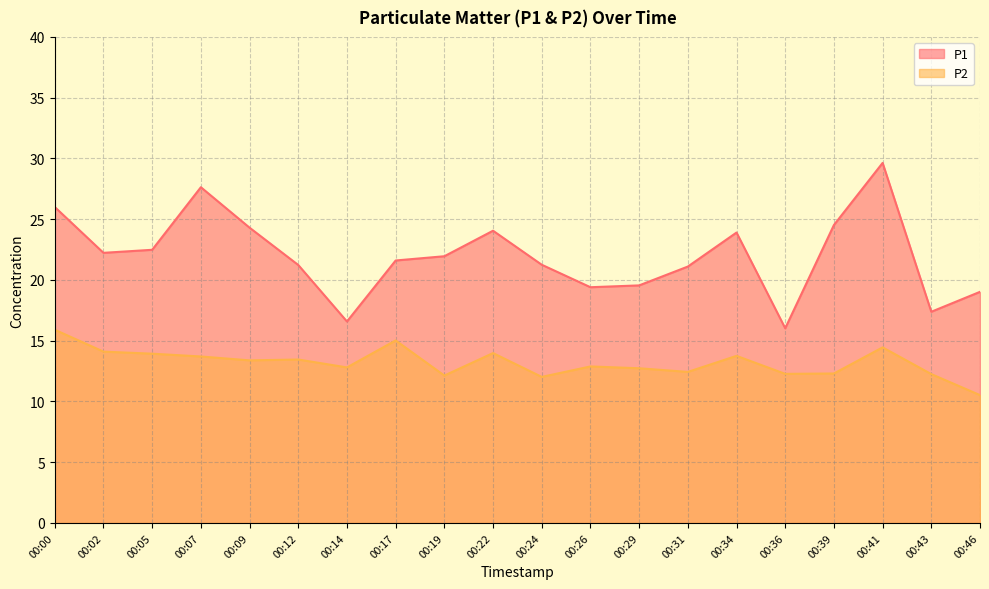

How many lines are shown in the chart?

2